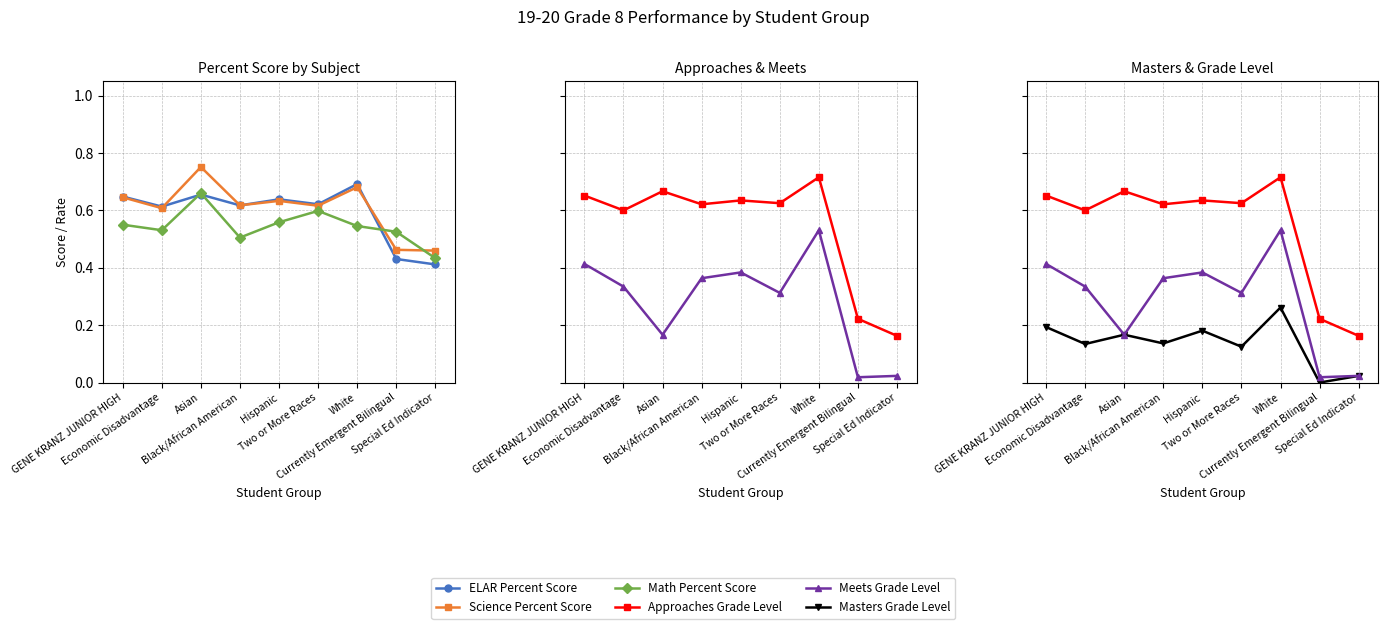

Is this an area chart (filled region under the line)?

No